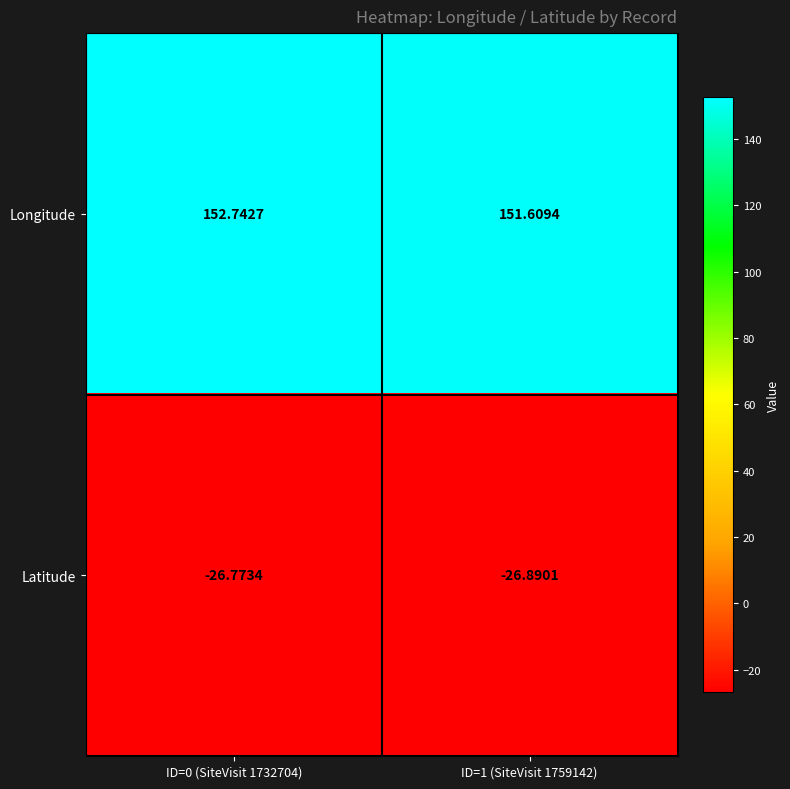

Rank the series by their maximum value, from lowest to highest.

Latitude, Longitude